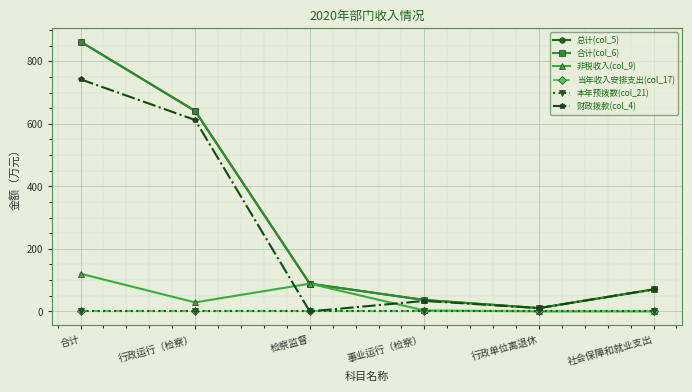

True or false: 当年收入安排支出(col_17) and 非税收入(col_9) intersect in this chart.

False